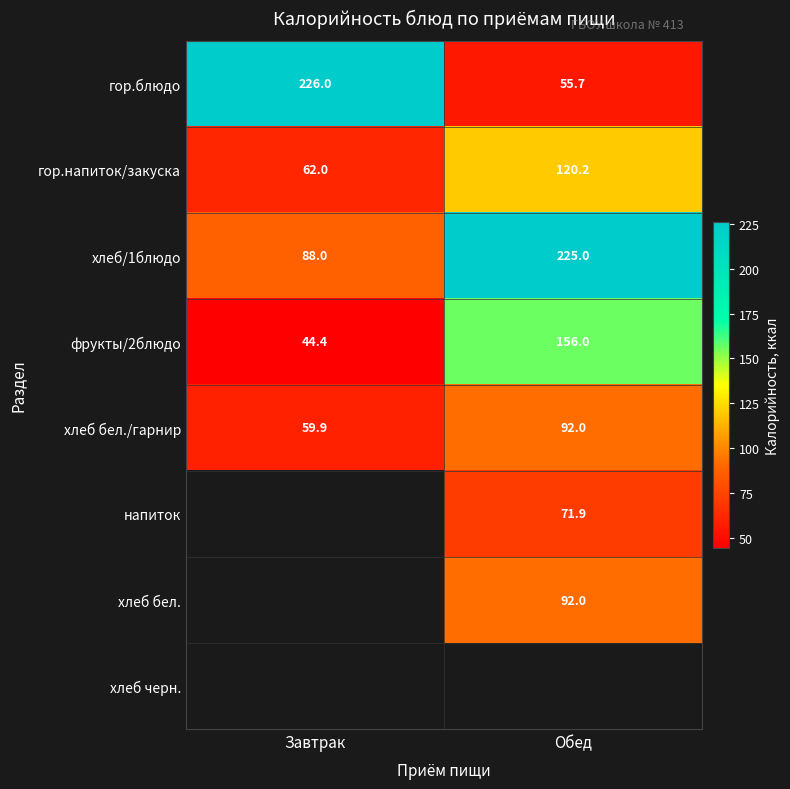

Rank the categories by фрукты/2блюдо value from lowest to highest.

Завтрак, Обед